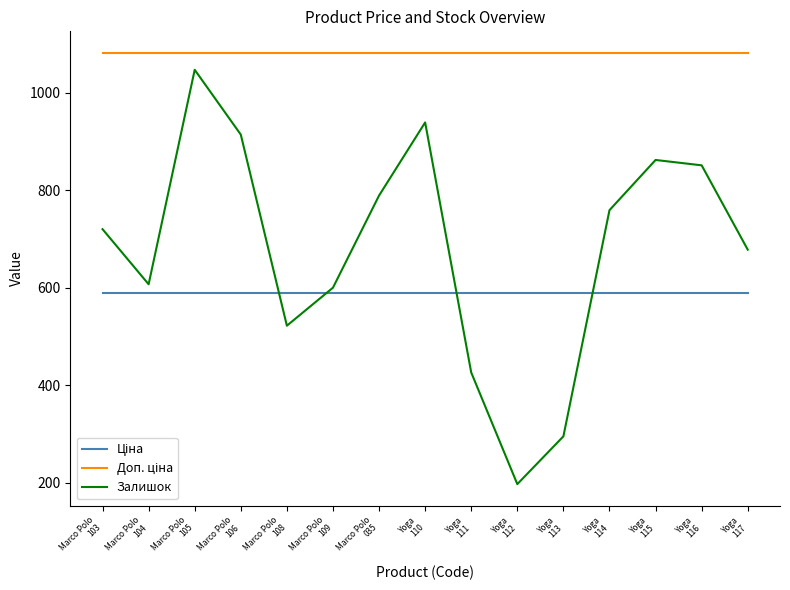

What is the difference between the maximum and minimum values in the Залишок series?

850.0